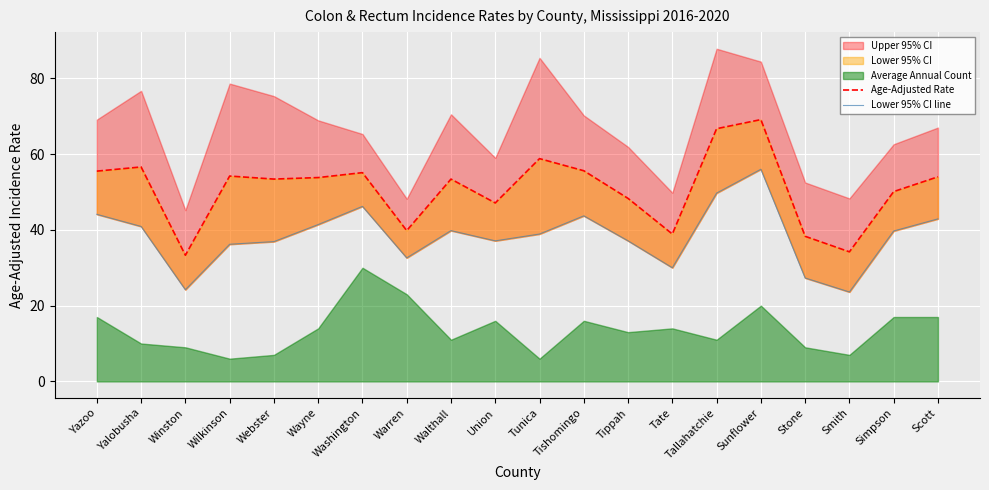

True or false: Lower 95% CI line has more than 2 interior local peaks.

True